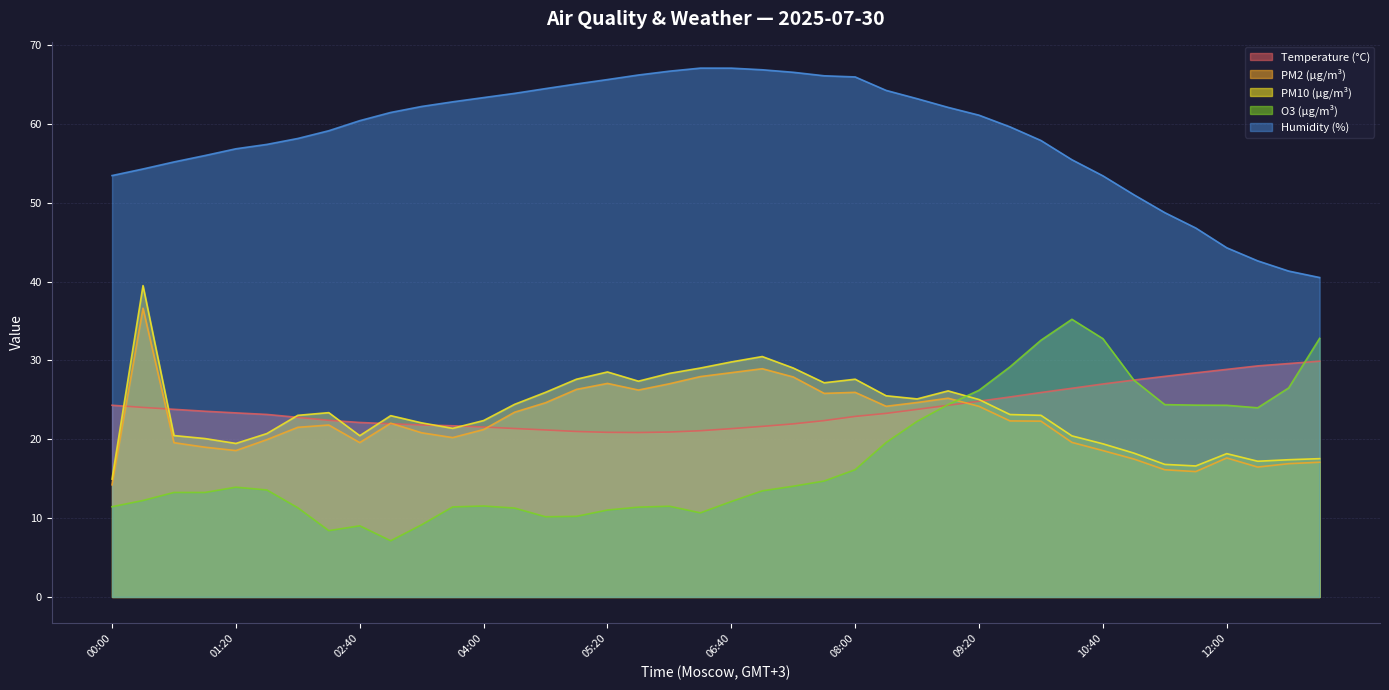

What is the maximum value shown in the chart?

67.1